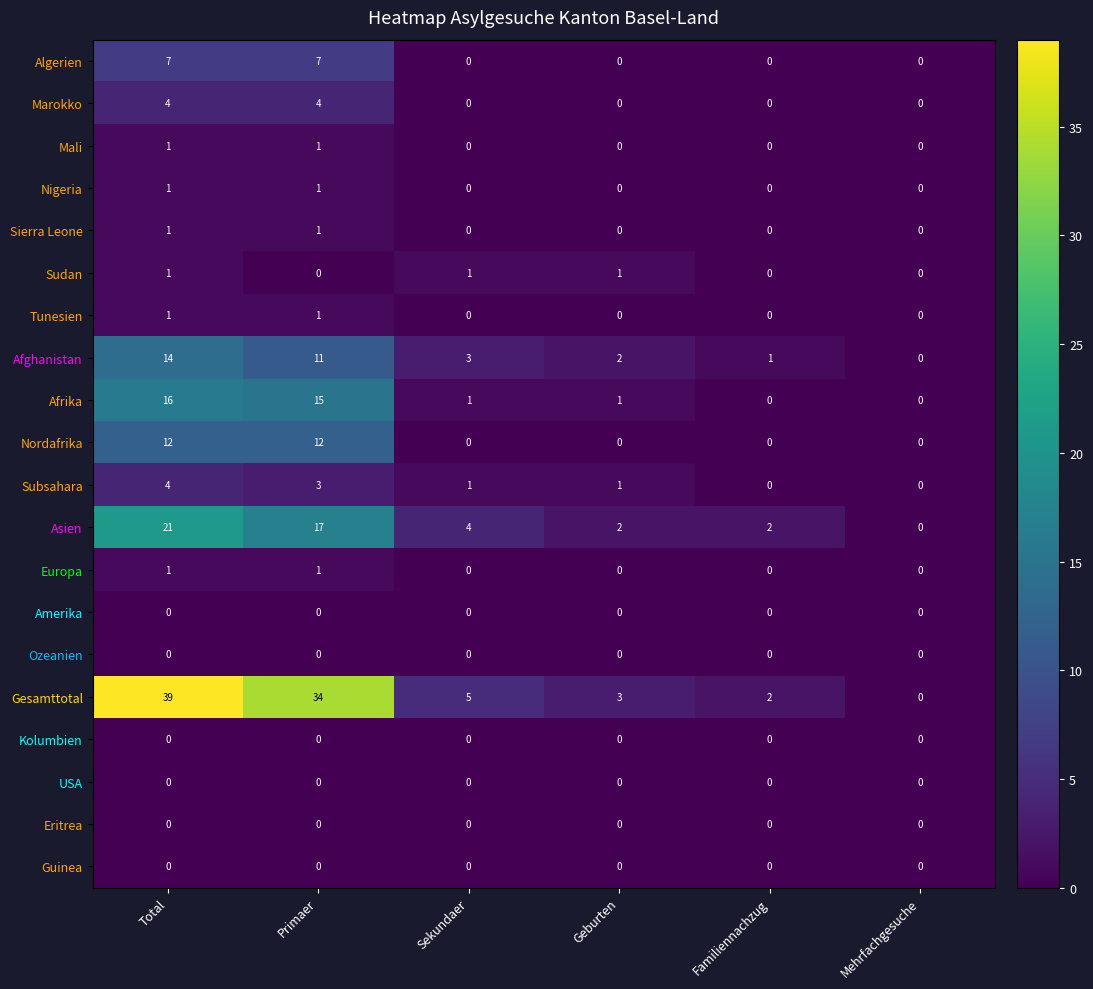

True or false: Guinea has a value of 0 at Total.

True